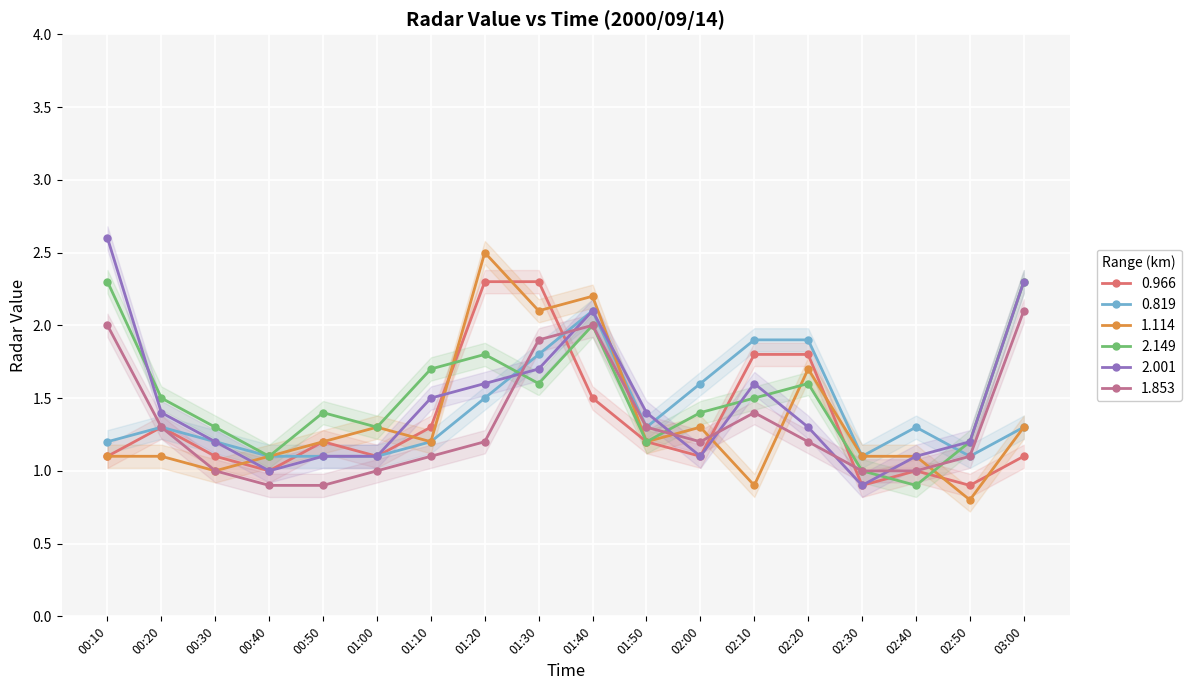

True or false: 0.966 has more than 0 points higher than both neighbors.

True